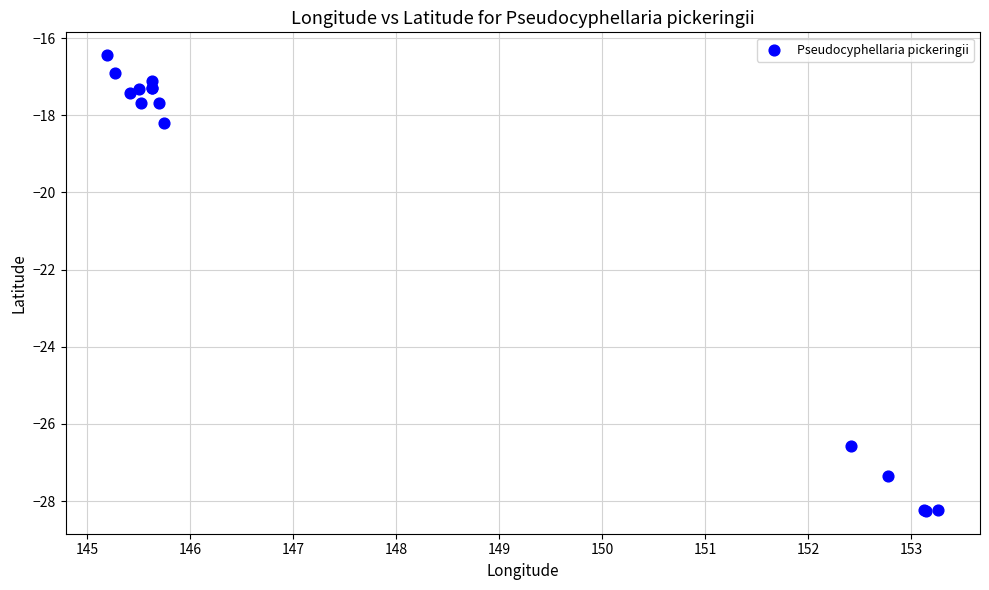

What Y value in the scatter plot is closest to -22?

-18.2